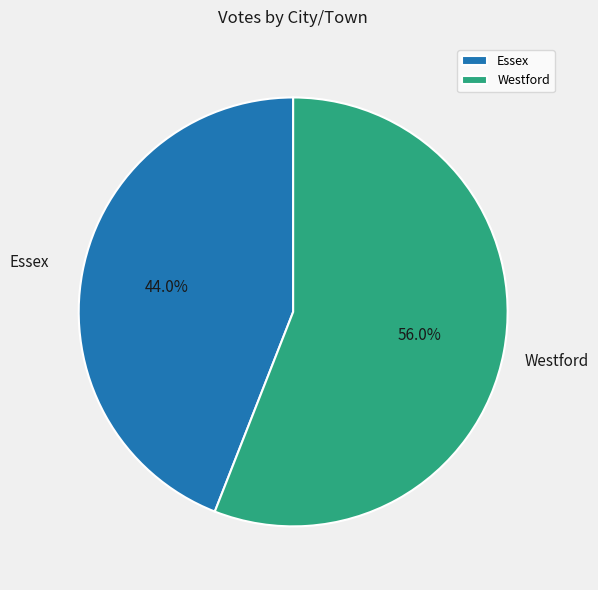

Is there any slice that represents more than half of the pie?

Yes